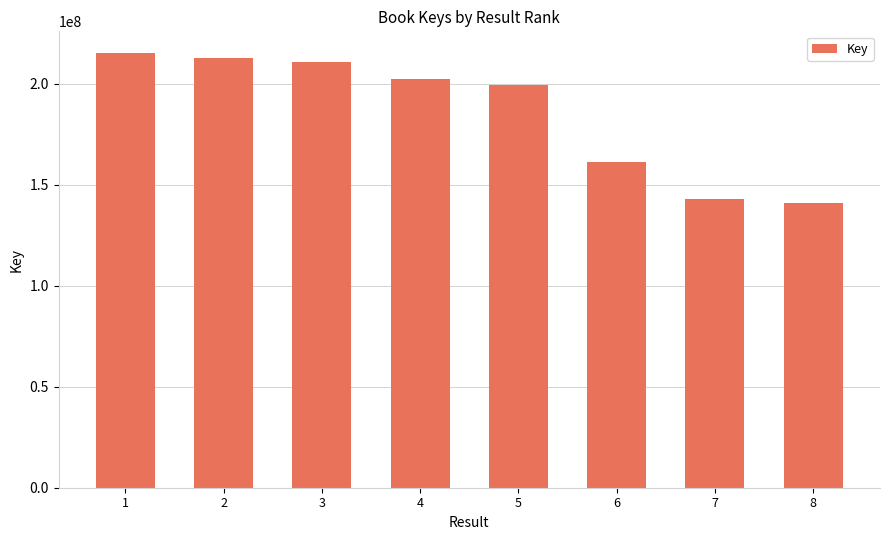

How many bars are there in total?

8